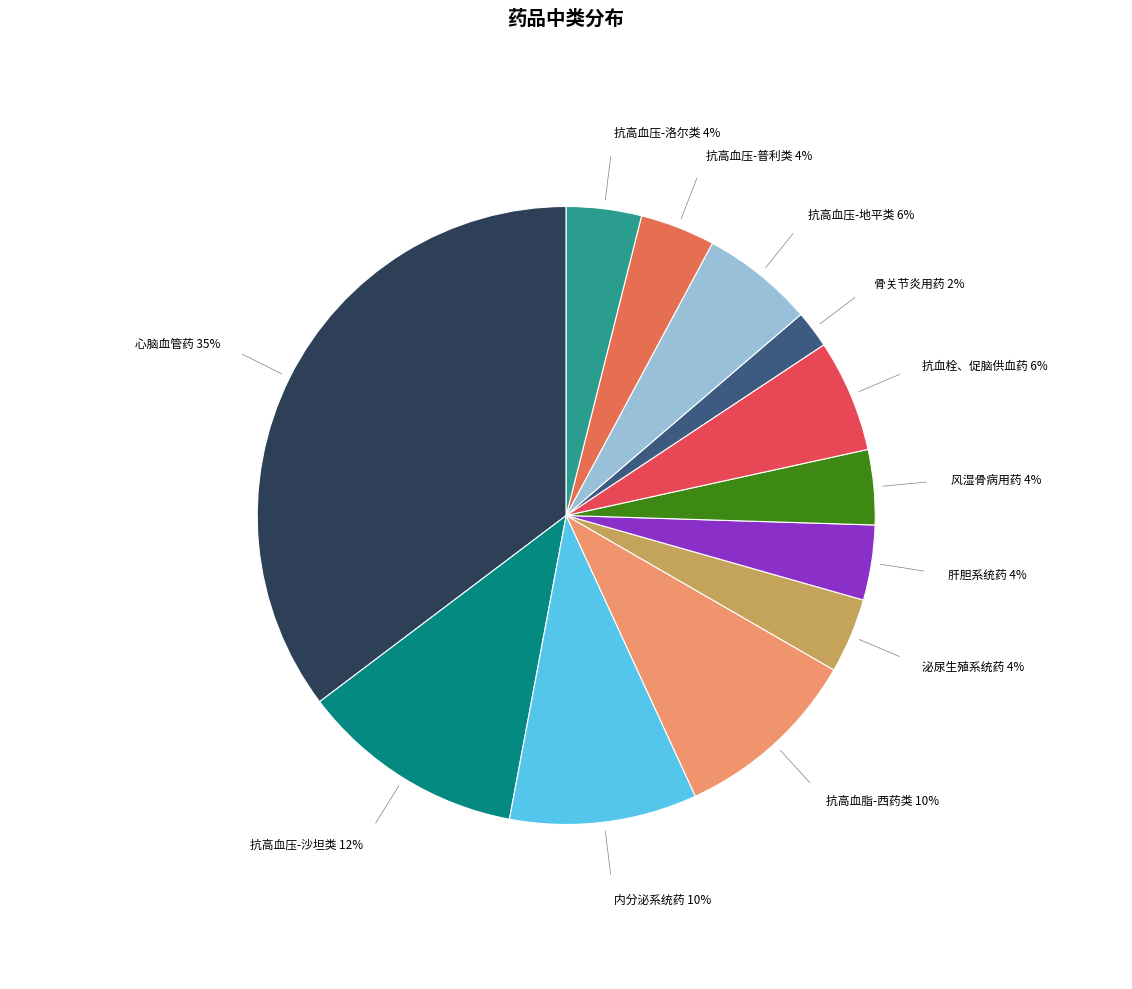

Is it true that 抗血栓、促脑供血药 is 6% of the pie?

True